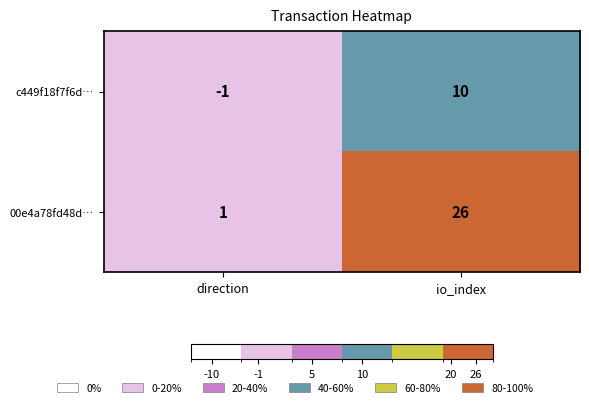

The c449f18f7f6d… series shows 16 at io_index. True or false?

False